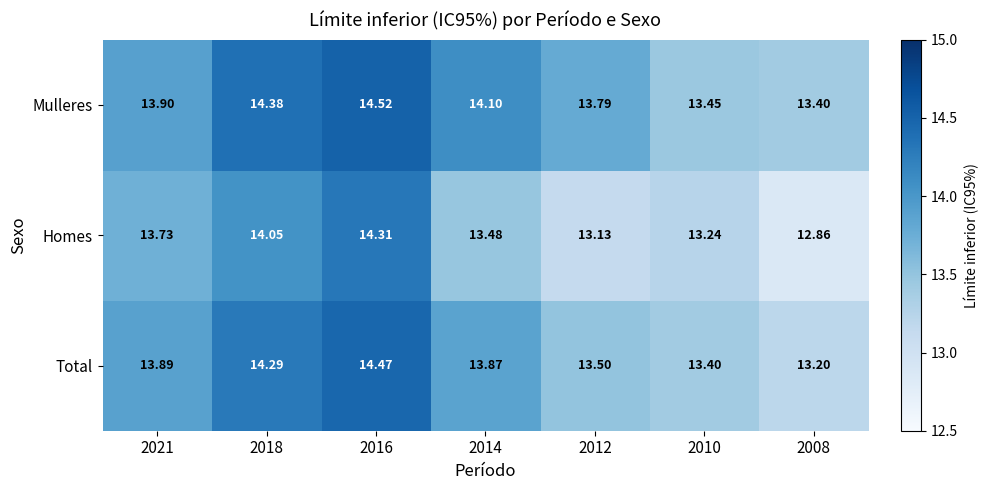

Which series has the largest total across all categories?

Mulleres